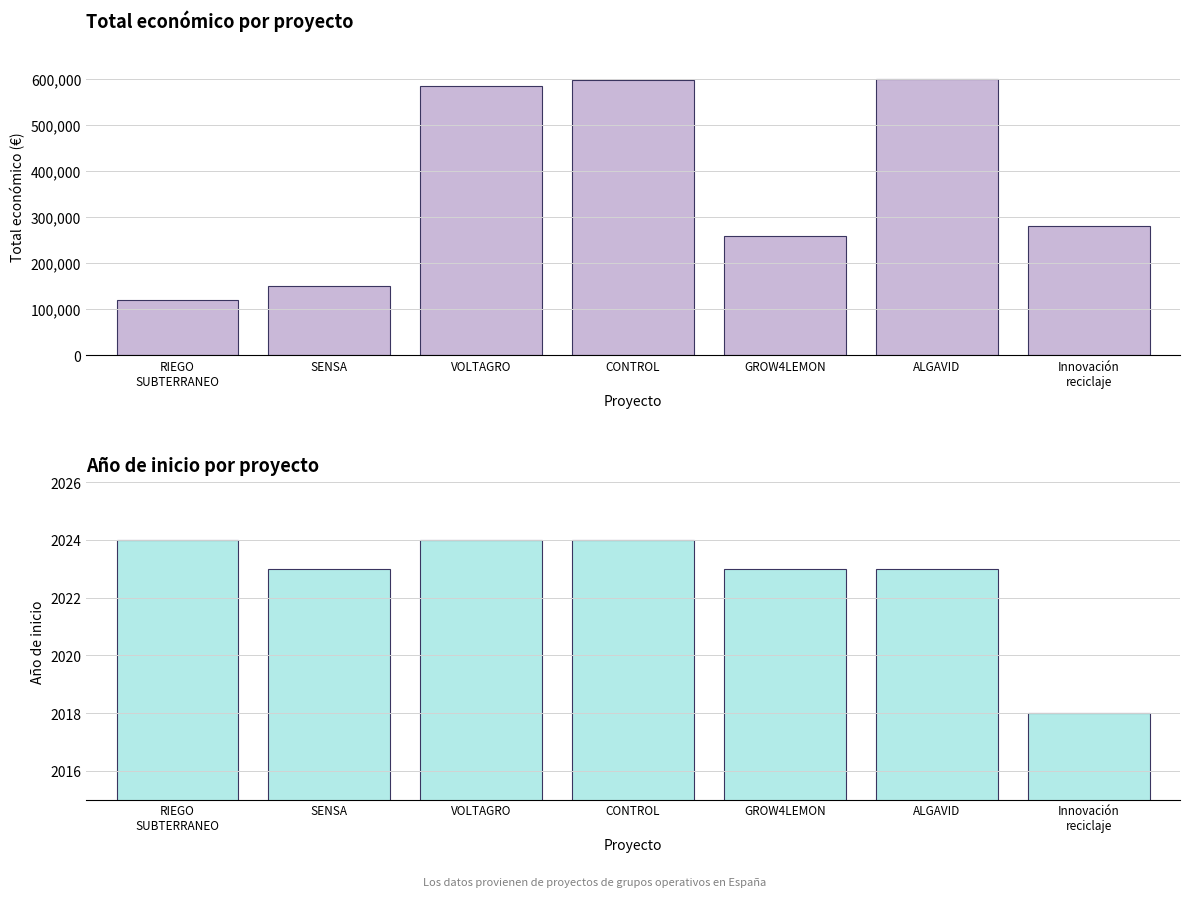

The value of Año de inicio at Innovación
reciclaje is 2018. True or false?

True